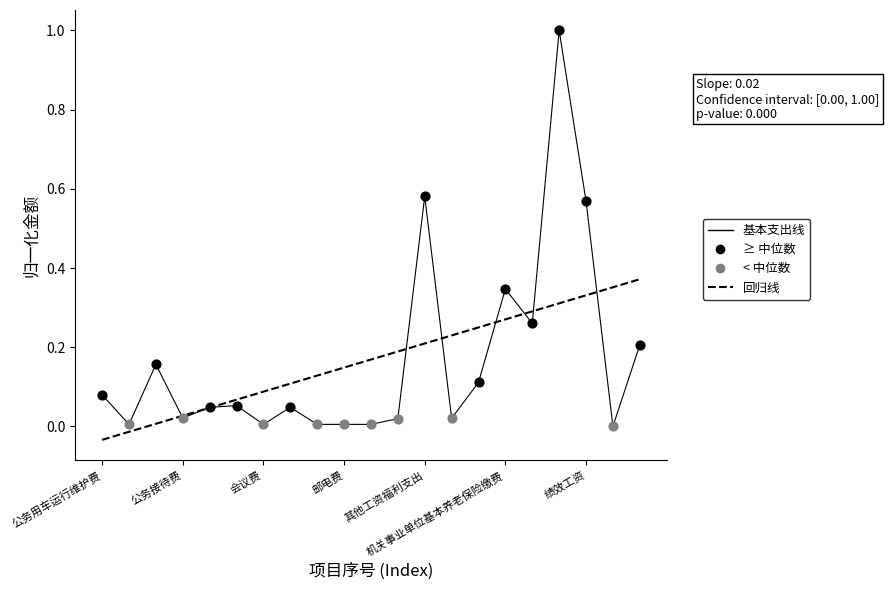

Which series has the largest range (max minus min)?

基本支出线